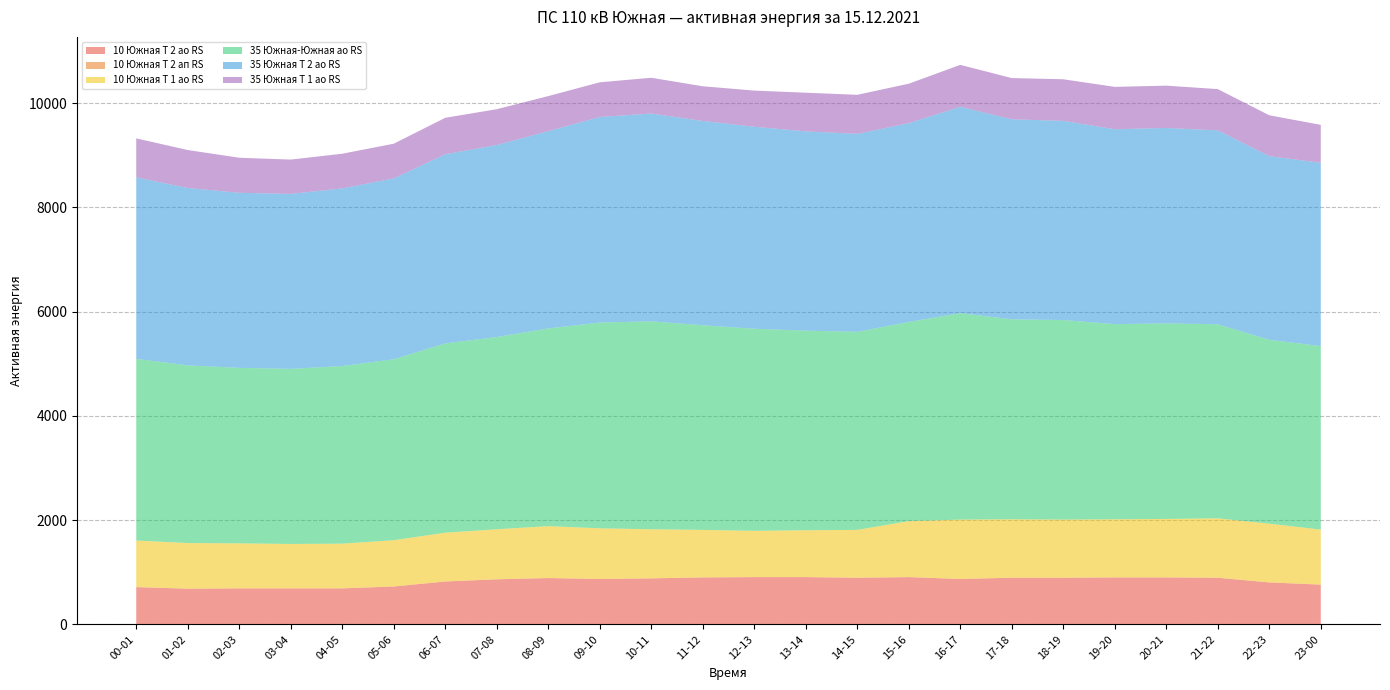

Reading left to right, what are all the values shown in this chart?

10 Южная Т 2 ао RS: 714.0	684.0	690.0	690.0	690.0	726.0	822.0	864.0	888.0	870.0	882.0	900.0	906.0	906.0	894.0	906.0	870.0	894.0	894.0	900.0	900.0	894.0	804.0	762.0
10 Южная Т 2 ап RS: 0.0	0.0	0.0	0.0	0.0	0.0	0.0	0.0	0.0	0.0	0.0	0.0	0.0	0.0	0.0	0.0	0.0	0.0	0.0	0.0	0.0	0.0	0.0	0.0
10 Южная Т 1 ао RS: 894.0	876.0	864.0	852.0	858.0	888.0	936.0	960.0	996.0	972.0	942.0	912.0	888.0	900.0	918.0	1074.0	1140.0	1122.0	1116.0	1116.0	1122.0	1140.0	1128.0	1056.0
35 Южная-Южная ао RS: 3486.0	3409.0	3367.0	3360.0	3409.0	3472.0	3633.0	3689.0	3794.0	3948.0	3990.0	3927.0	3878.0	3829.0	3801.0	3822.0	3962.0	3836.0	3829.0	3745.0	3752.0	3724.0	3528.0	3521.0
35 Южная Т 2 ао RS: 3481.8	3404.1	3360.0	3357.9	3408.3	3471.3	3628.8	3685.5	3786.3	3945.9	3987.9	3920.7	3876.6	3824.1	3798.9	3815.7	3958.5	3838.8	3822.0	3740.1	3750.6	3721.2	3523.8	3517.5
35 Южная Т 1 ао RS: 749.0	728.0	672.0	658.0	665.0	665.0	700.0	686.0	672.0	665.0	686.0	665.0	693.0	742.0	749.0	756.0	805.0	791.0	798.0	812.0	812.0	791.0	784.0	728.0